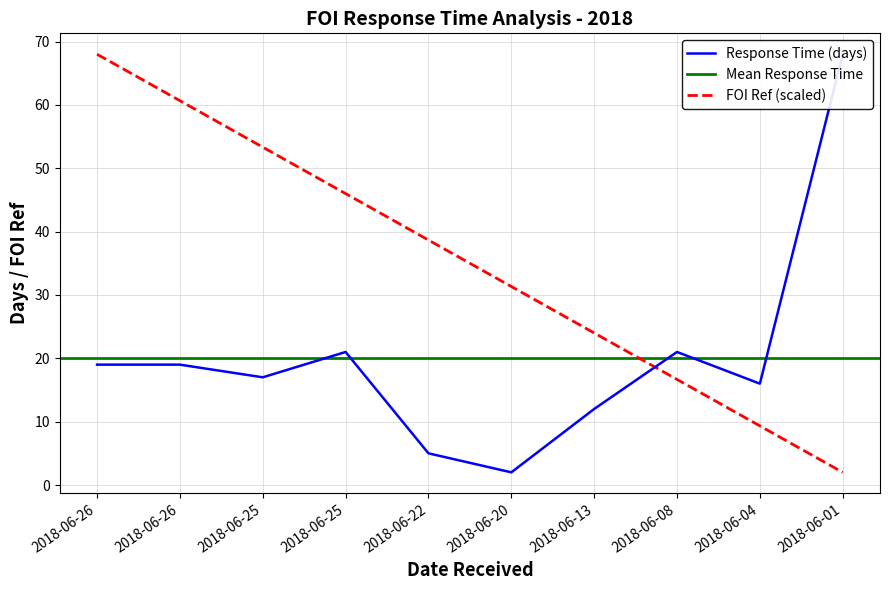

List the series in order of their overall mean, lowest first.

Response Time, FOI Ref